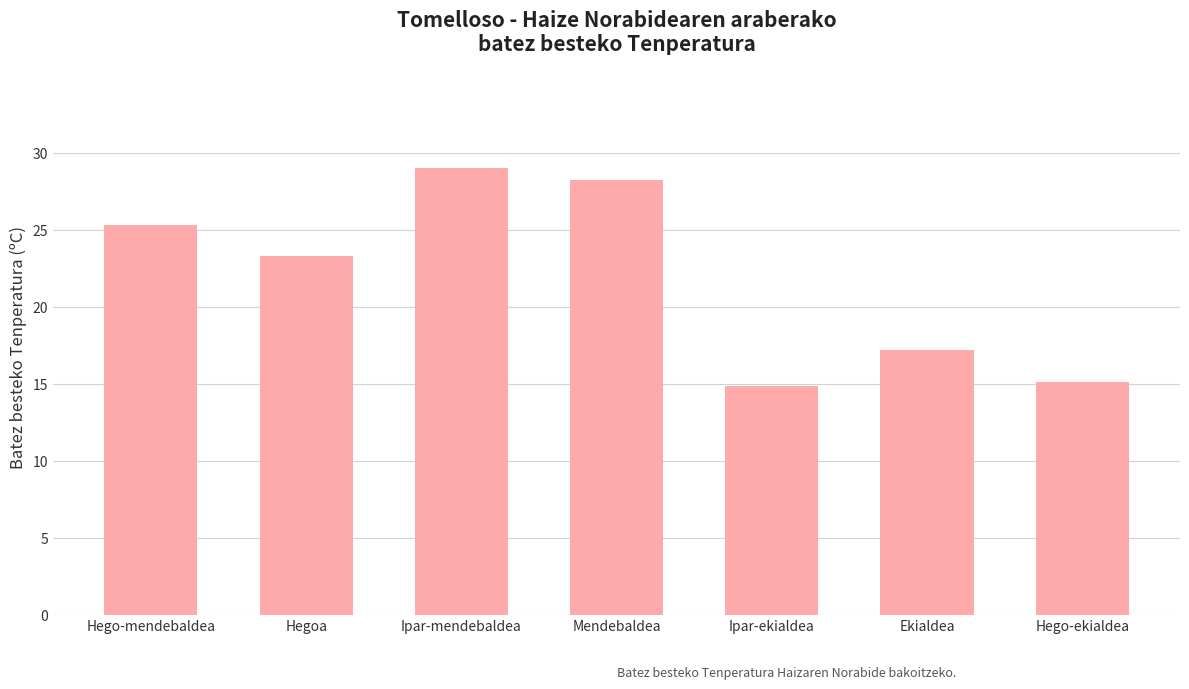

What is the value of the 6th bar from the left?

17.2